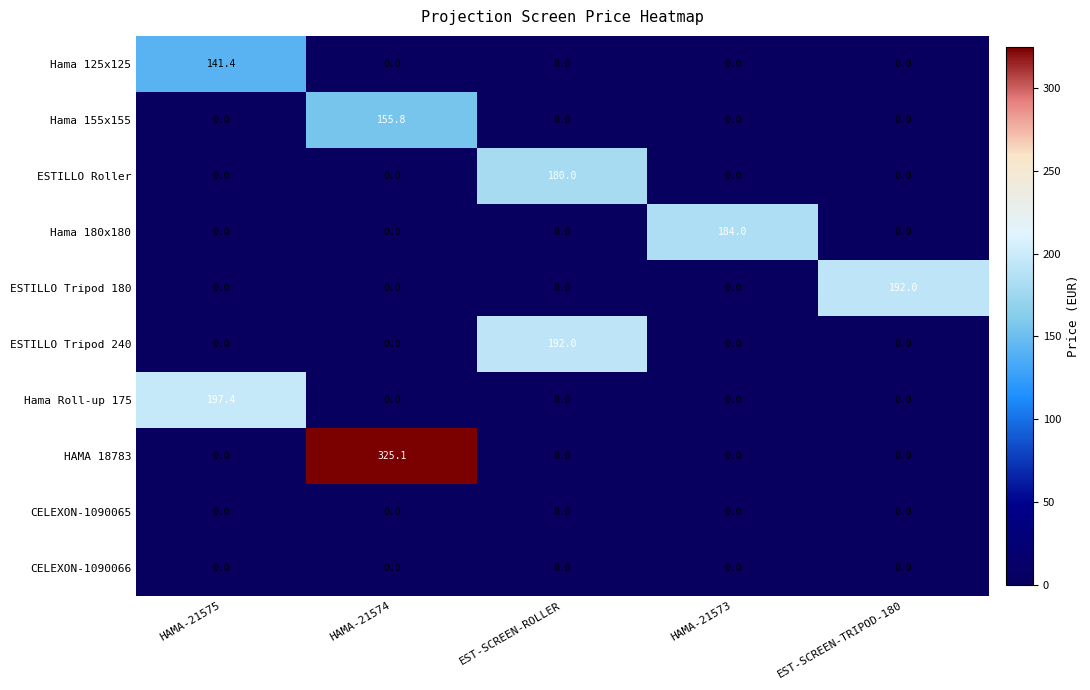

What is the highest value of the ESTILLO Tripod 240 series?

192.0